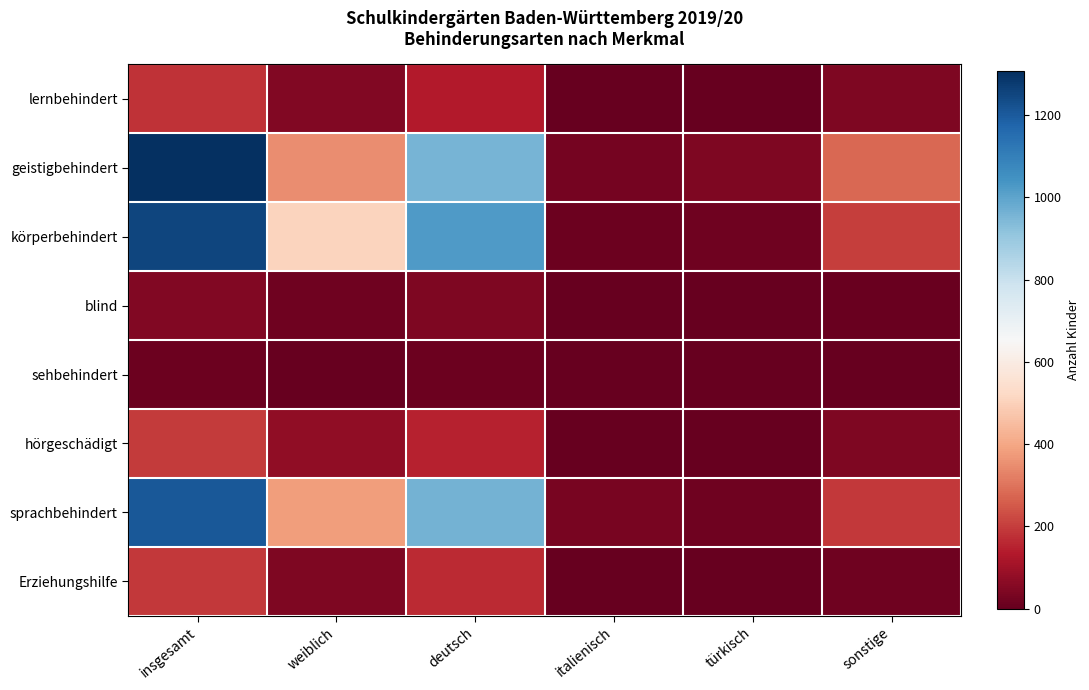

How many series are shown in this chart?

8